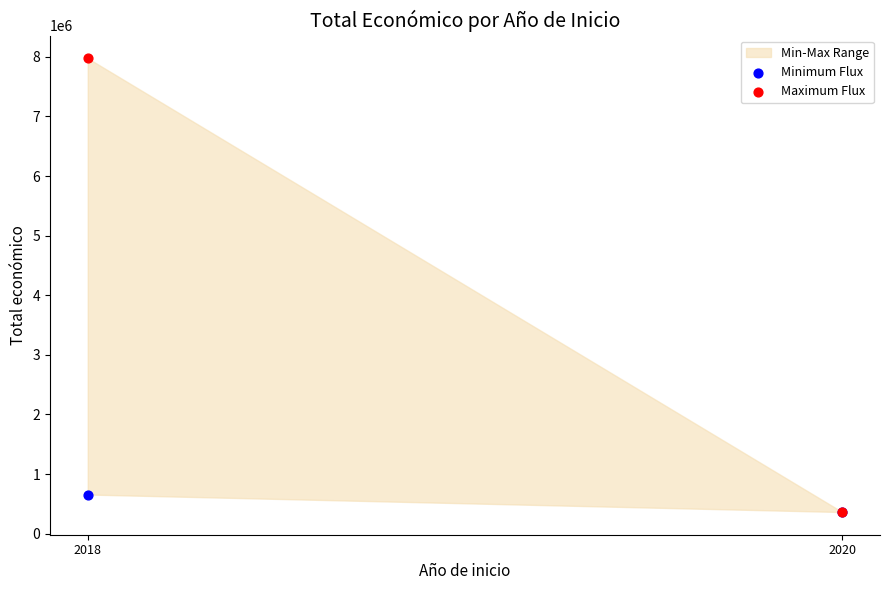

In the Maximum Flux series, what Y value is closest to 4170274?

363424